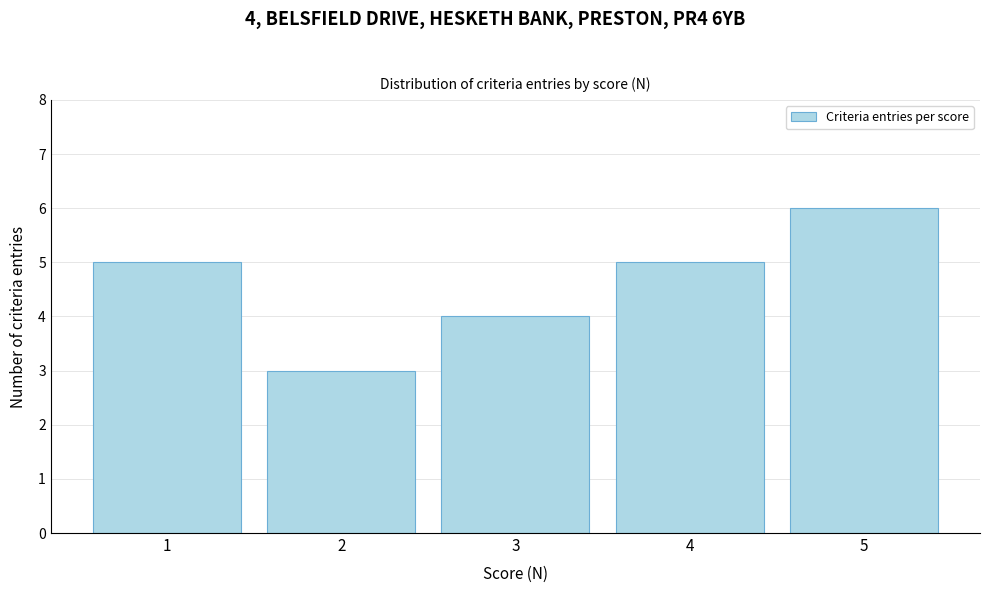

Reading right to left, what are all the values shown in this chart?

6	5	4	3	5